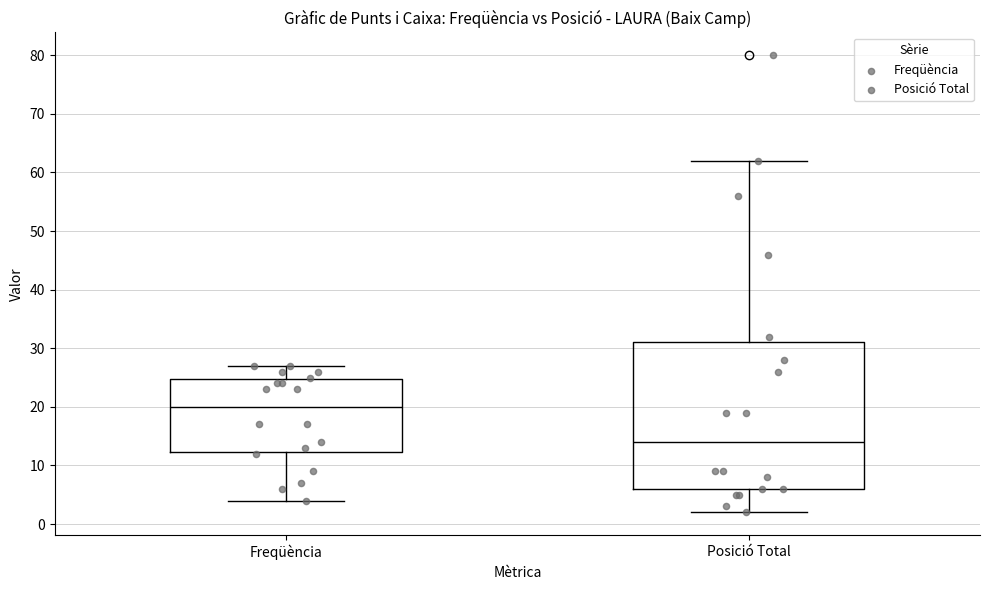

Reading left to right, read every box against the y-axis: the position of its median line, the range the box covers, and the ends of its whiskers. The values are not printed on the chart, so give them approximately, as read against the axis.

Freqüència: median 20, box 12 to 25, whiskers 4 to 27
Posició Total: median 14, box 6 to 31, whiskers 2 to 62